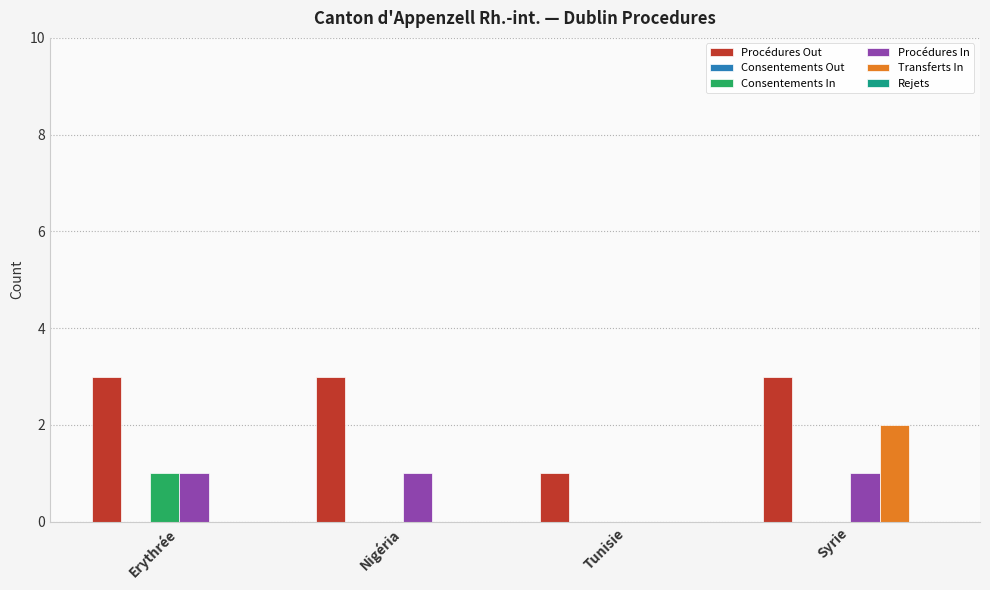

What value does the Procédures Out series have at Syrie?

3